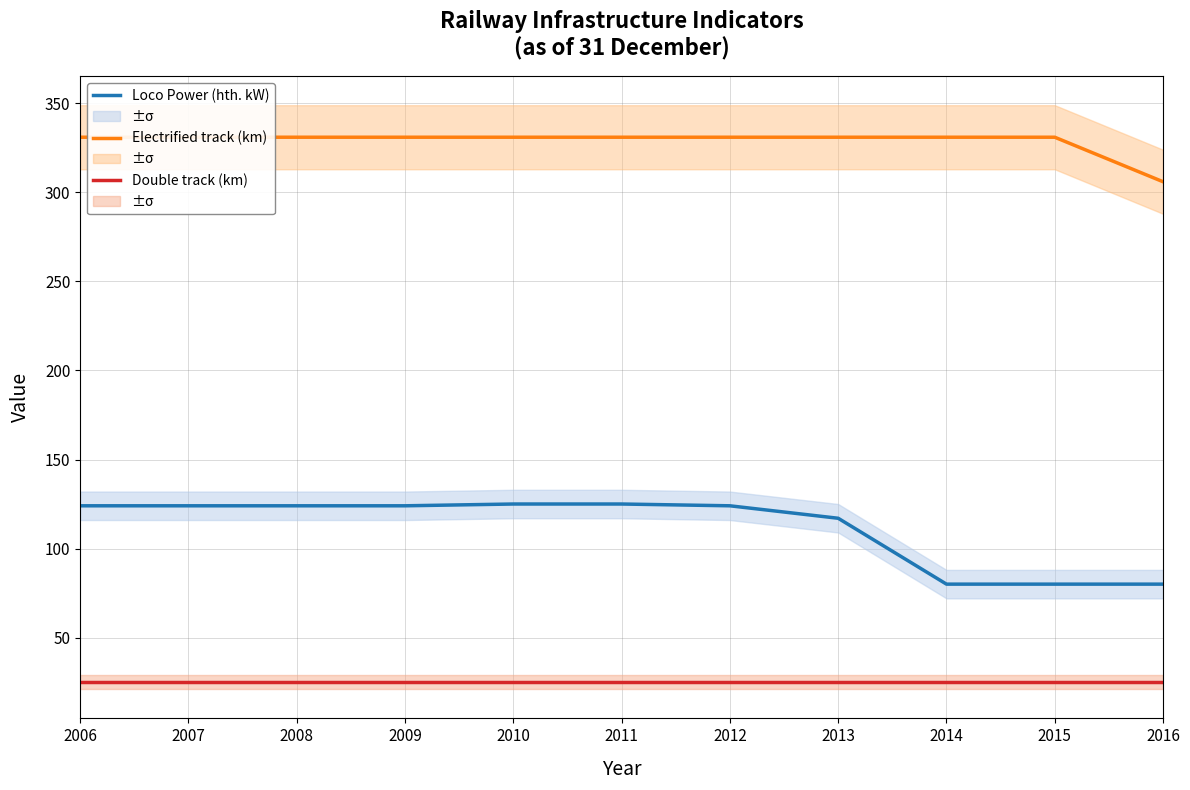

What is the value of the Loco Power (hth. kW) point at the 2nd from the left?

124